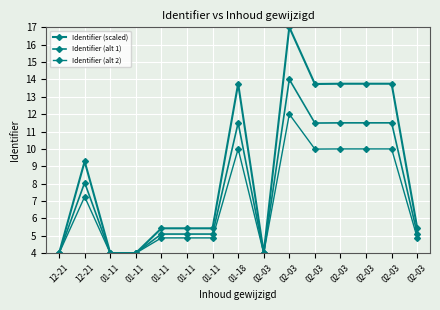

How many data points in Identifier (scaled) are less than 5?

4